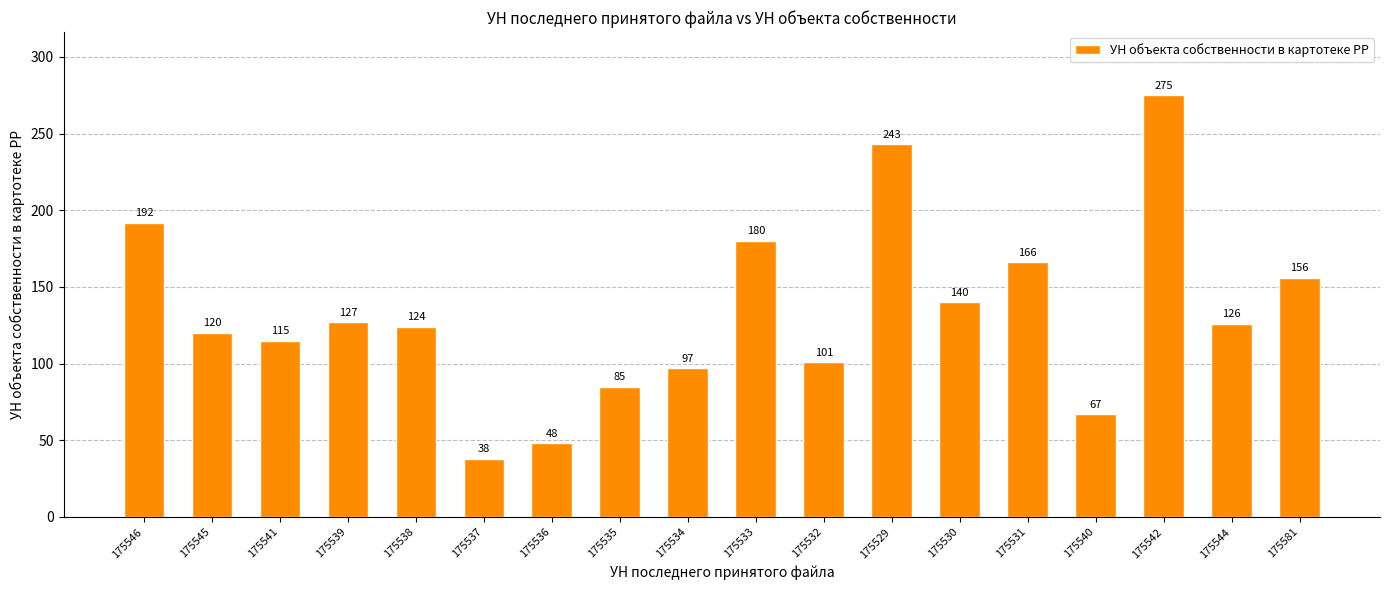

Reading right to left, transcribe all the data shown in this chart.

175581=156	175544=126	175542=275	175540=67	175531=166	175530=140	175529=243	175532=101	175533=180	175534=97	175535=85	175536=48	175537=38	175538=124	175539=127	175541=115	175545=120	175546=192